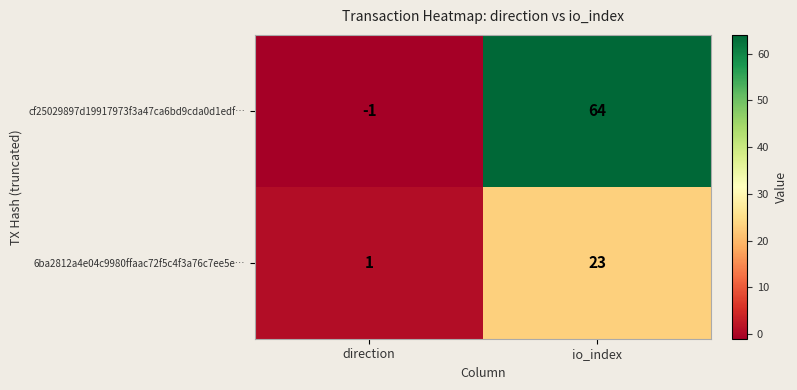

Read the cf25029897d19917973f3a47ca6bd9cda0d1edf… value at io_index.

64